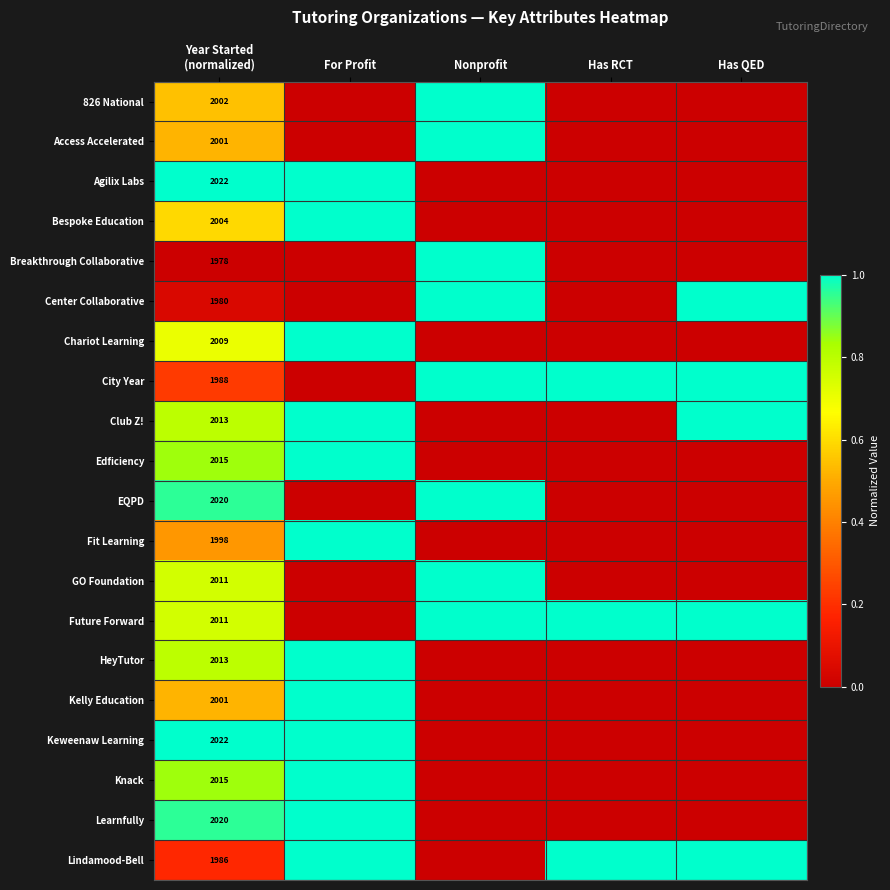

What is the difference between the highest and lowest values at For Profit?

1.0